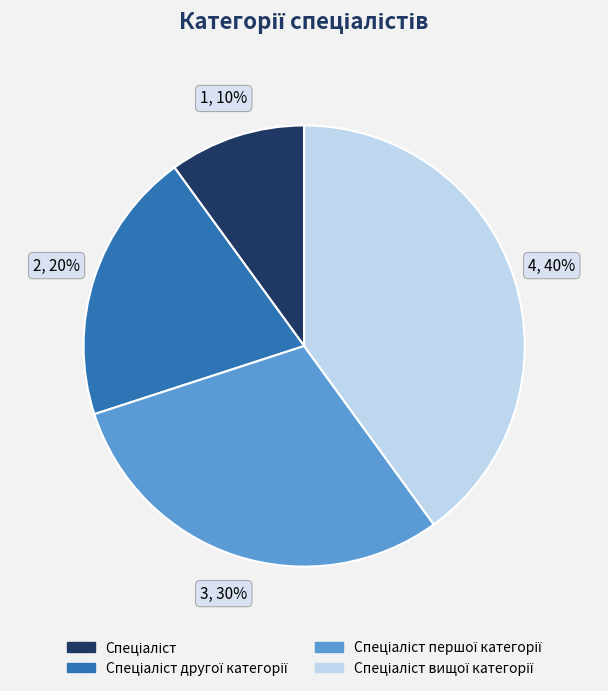

To the nearest percent, what is the average slice percentage?

25%